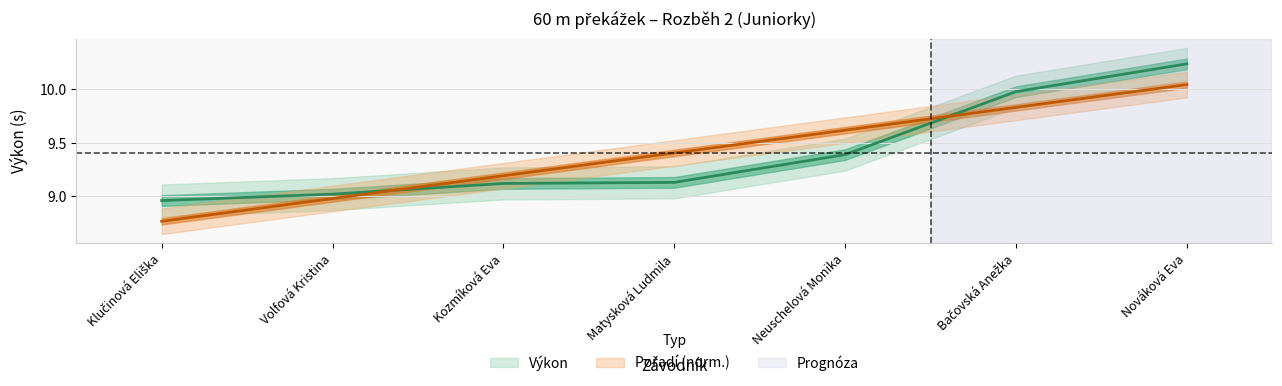

Which series has the largest total across all categories?

Pořadí